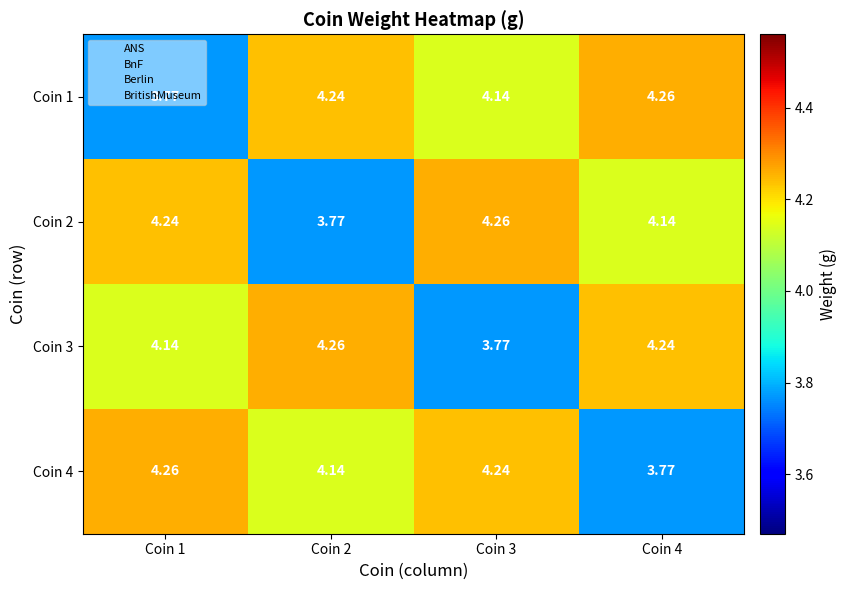

At Coin 2, list the series in order from smallest to largest.

Coin 2, Coin 4, Coin 1, Coin 3